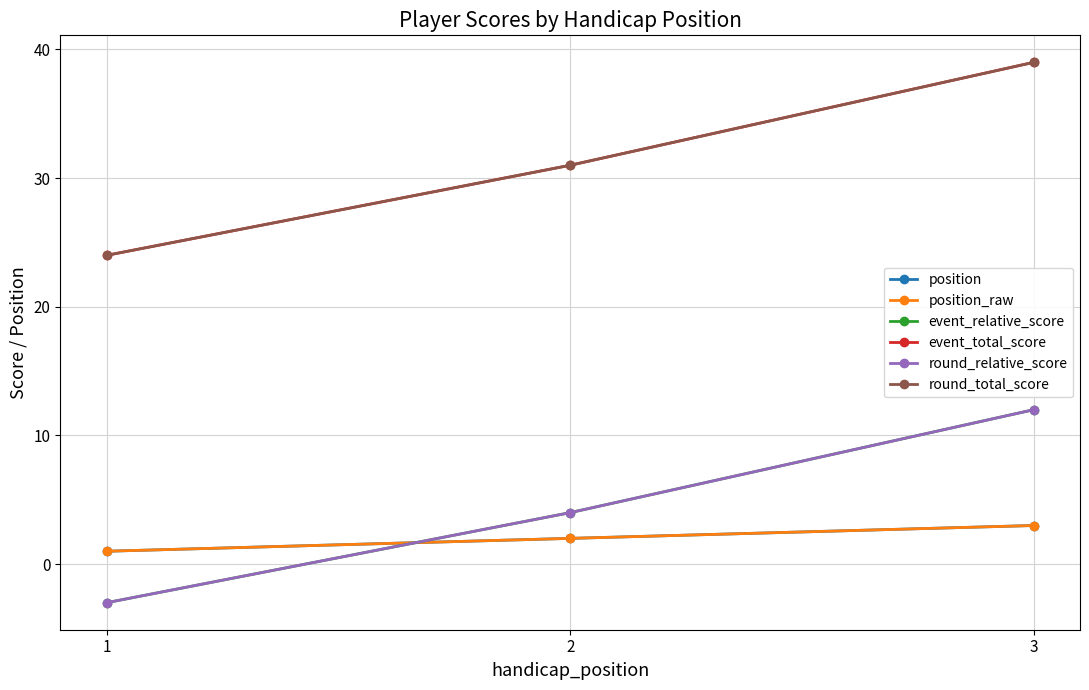

Which category has the highest value across all series?

3